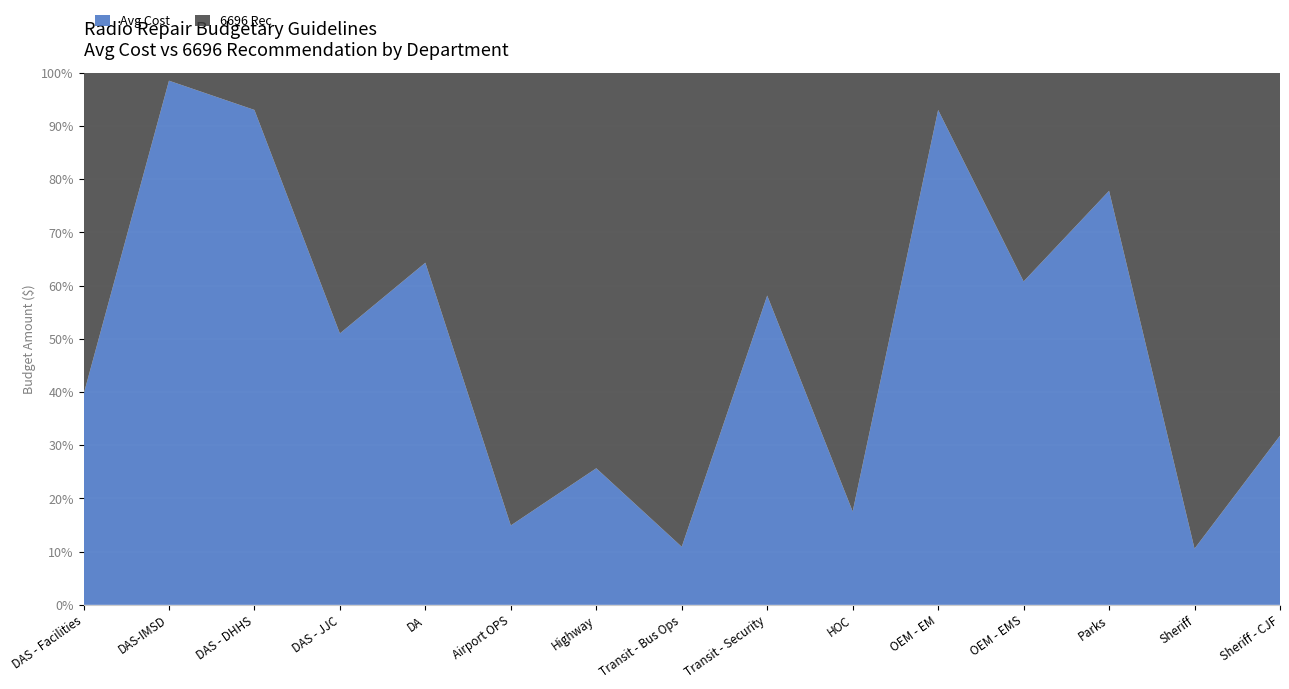

Reading left to right, list all the values displayed in this chart.

Avg Cost: 4000	4000	4000	4000	4000	4000	4000	4000	4000	4000	4000	4000	4000	4000	4000
6696 Rec: 6120	60	300	3840	2220	22800	11580	32640	2880	18780	300	2580	1140	33840	8580